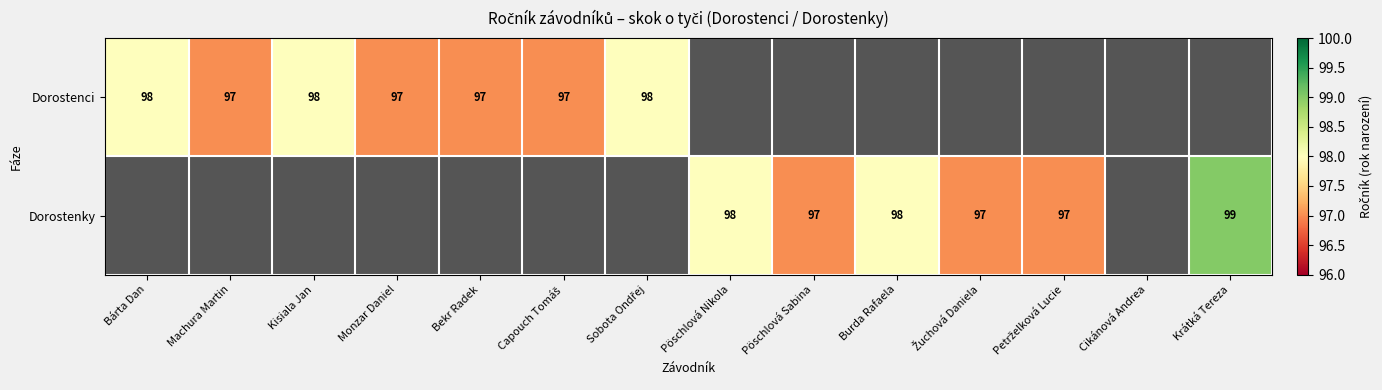

At how many categories does at least one series exceed 97?

6